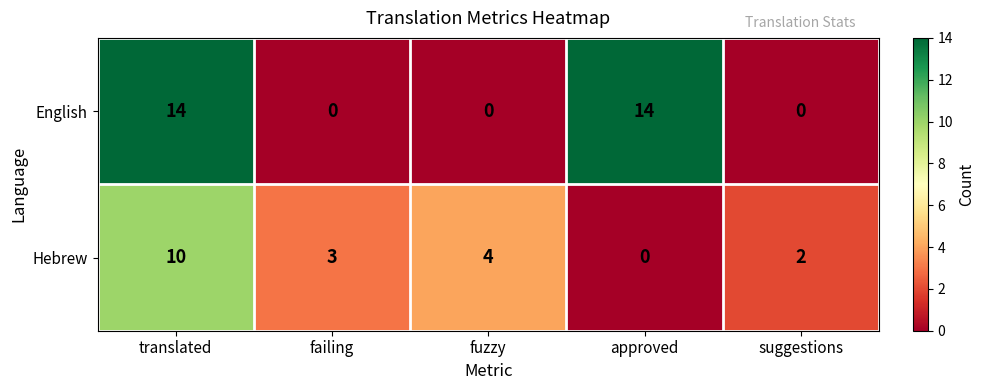

At how many categories does at least one series exceed 10?

2